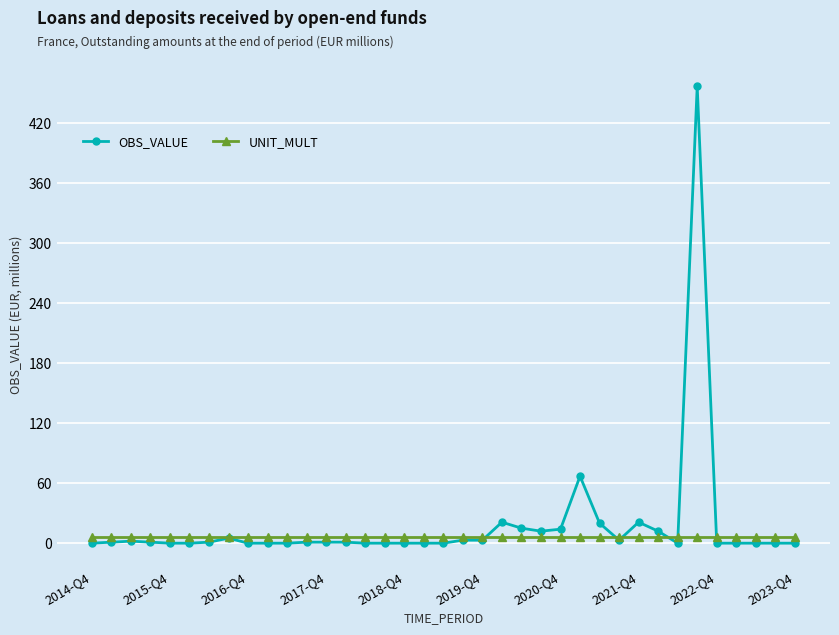

Rank the series by their maximum value, from lowest to highest.

UNIT_MULT, OBS_VALUE